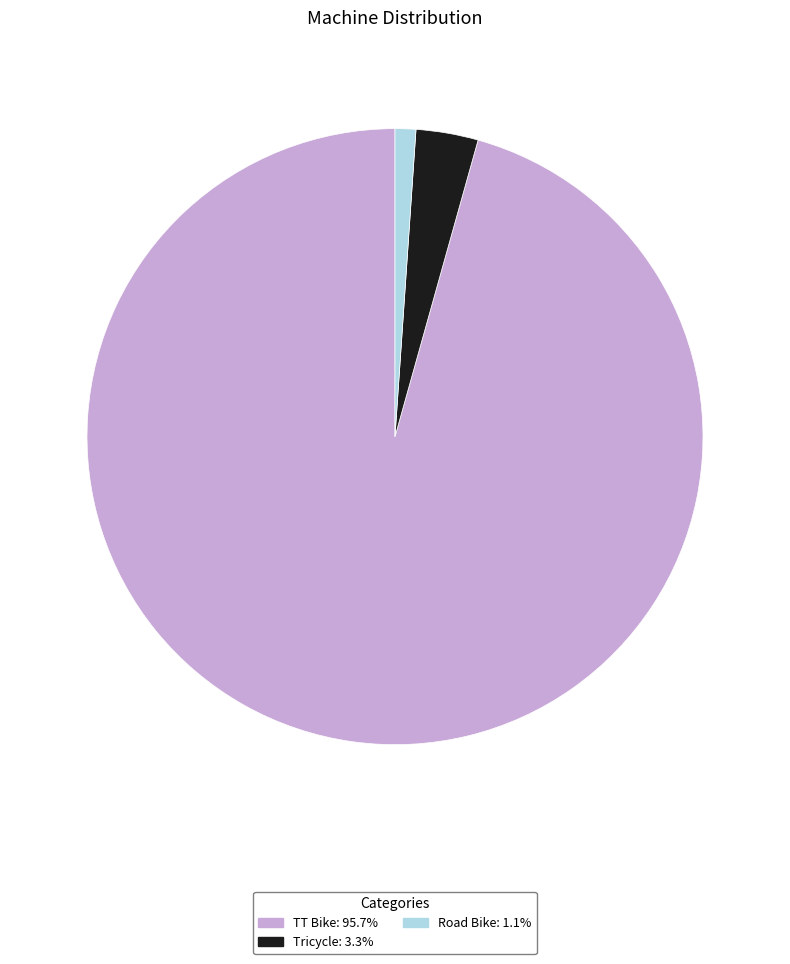

The Road Bike slice represents 13% of the pie. True or false?

False